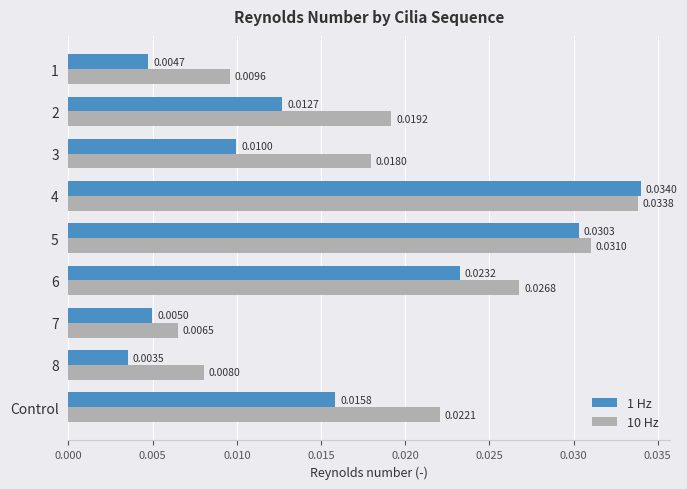

At which category is the sum across all series the highest?

4